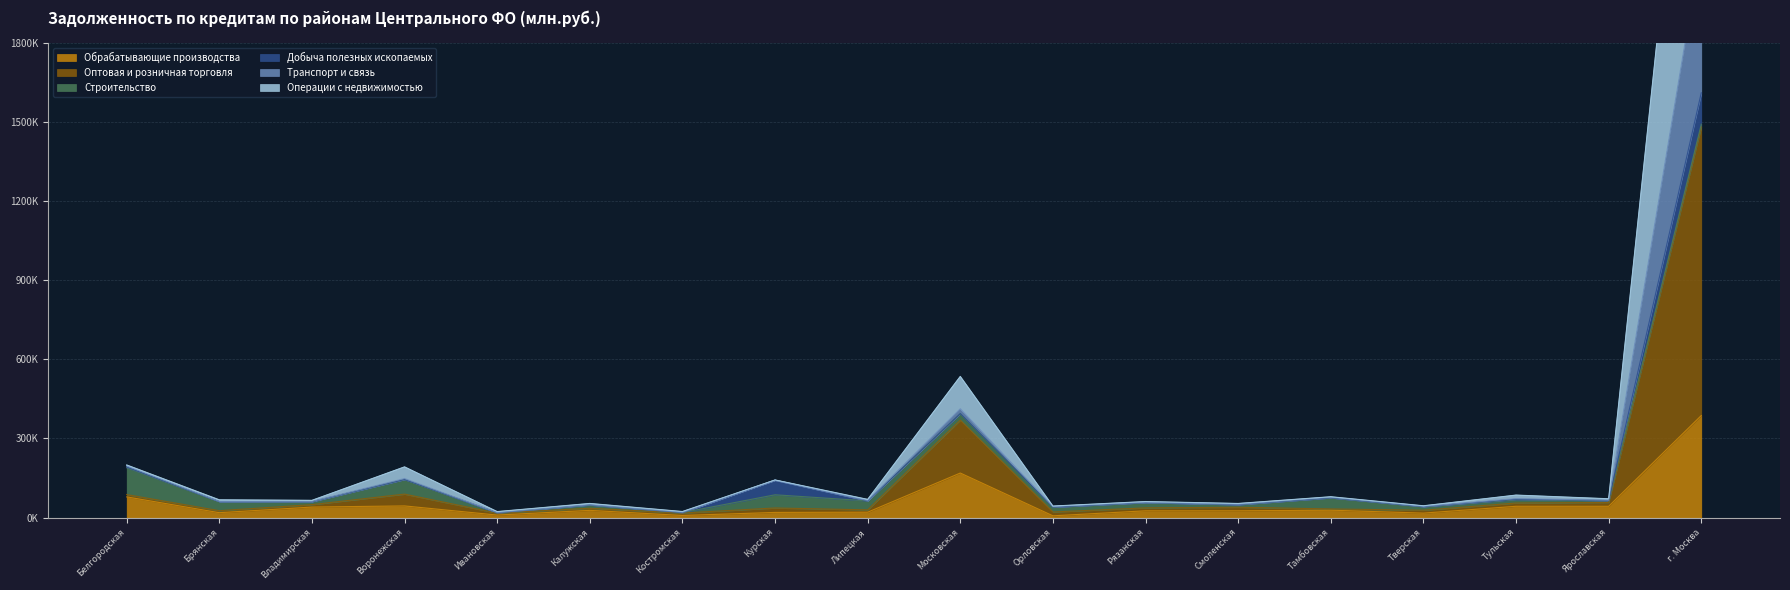

Is it true that Операции с недвижимостью equals 36930 at Тульская?

False